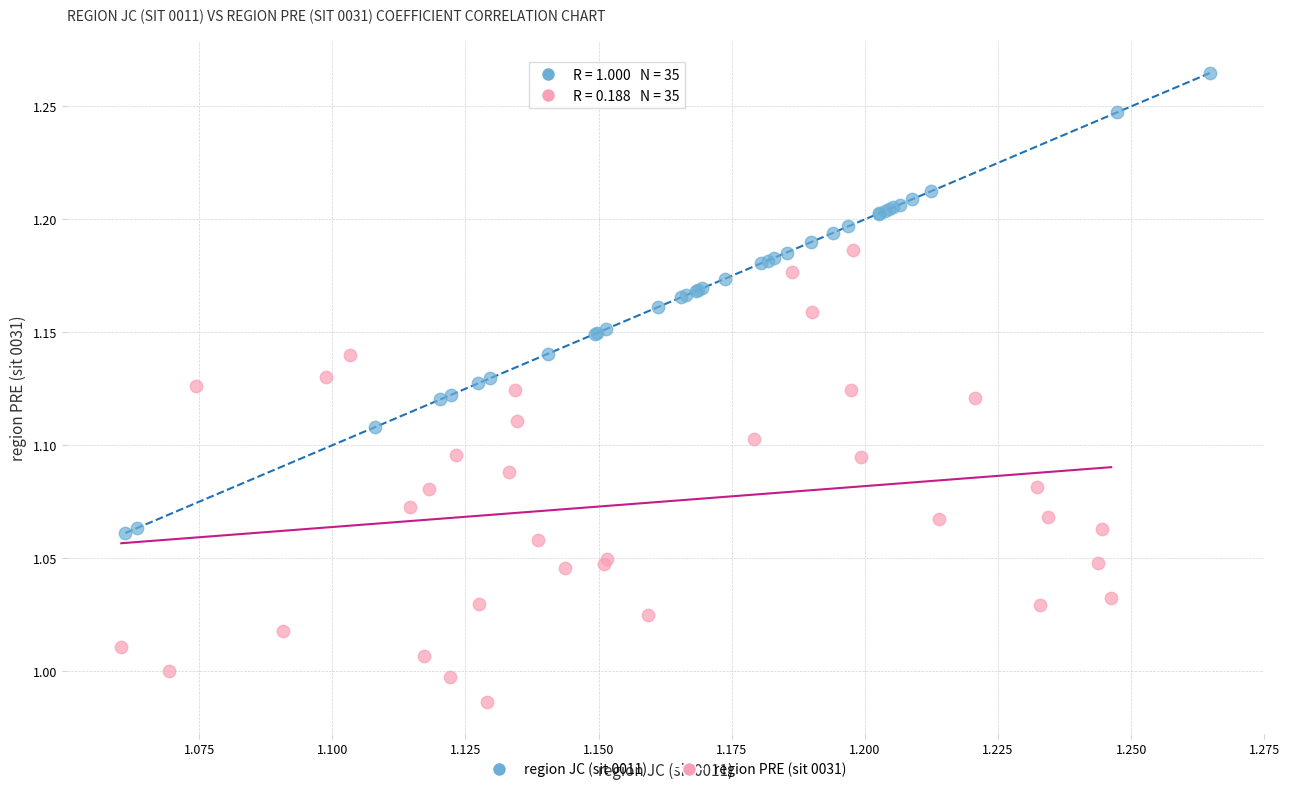

Which series reaches the maximum Y coordinate?

region JC (sit 0011)